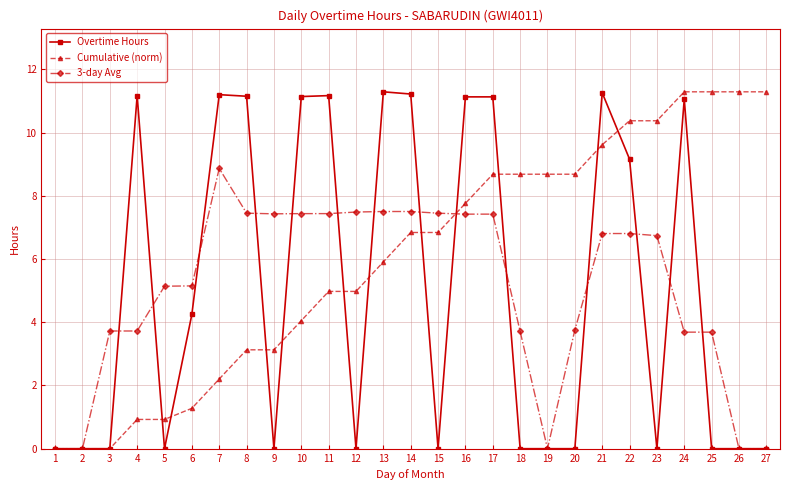

The 3-day Avg series shows 0.0 at 26. True or false?

True